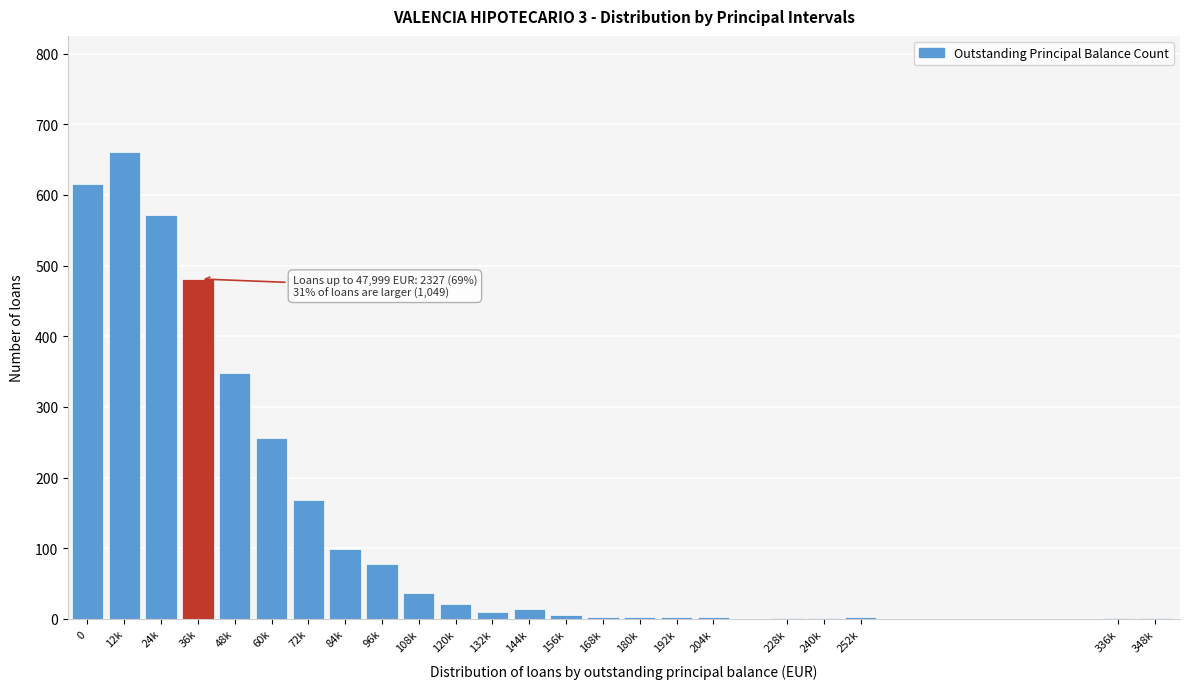

What is the greatest value displayed?

660